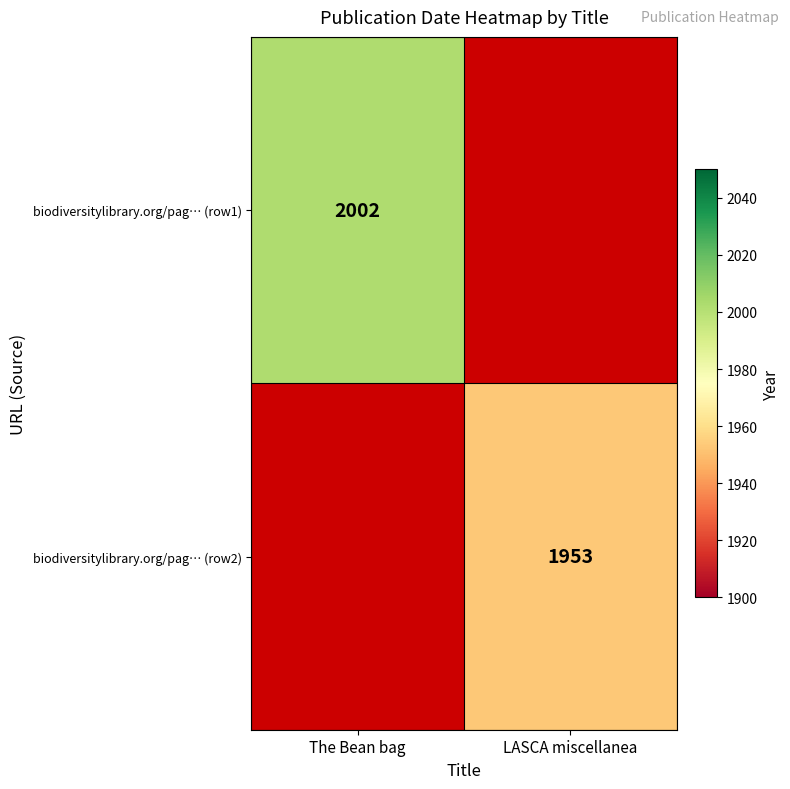

At how many categories does at least one series exceed 1248?

2